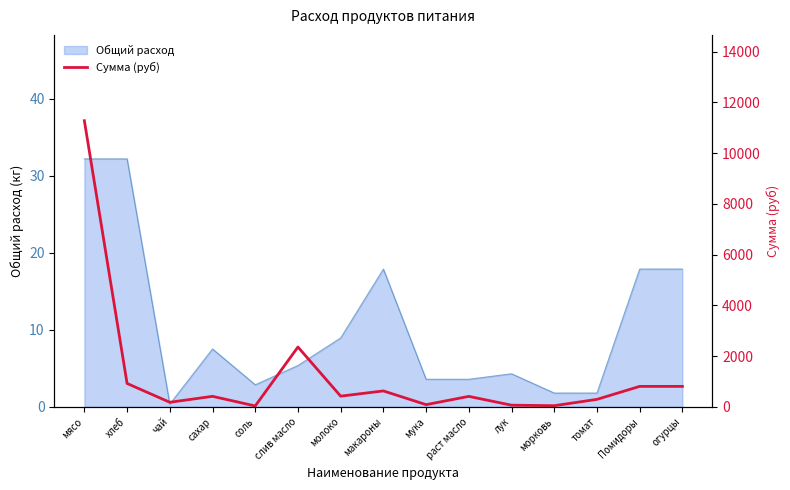

What is the maximum value shown in the chart?

11277.0